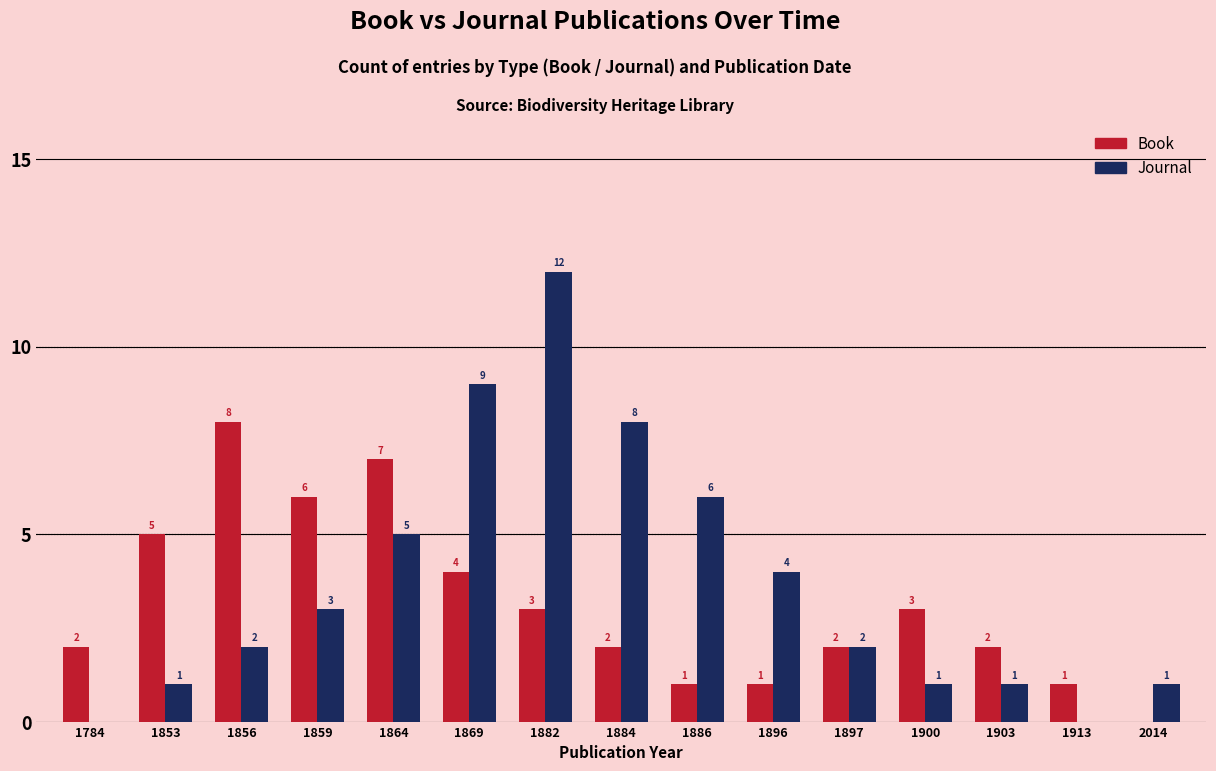

What is the sum of all Book values?

47